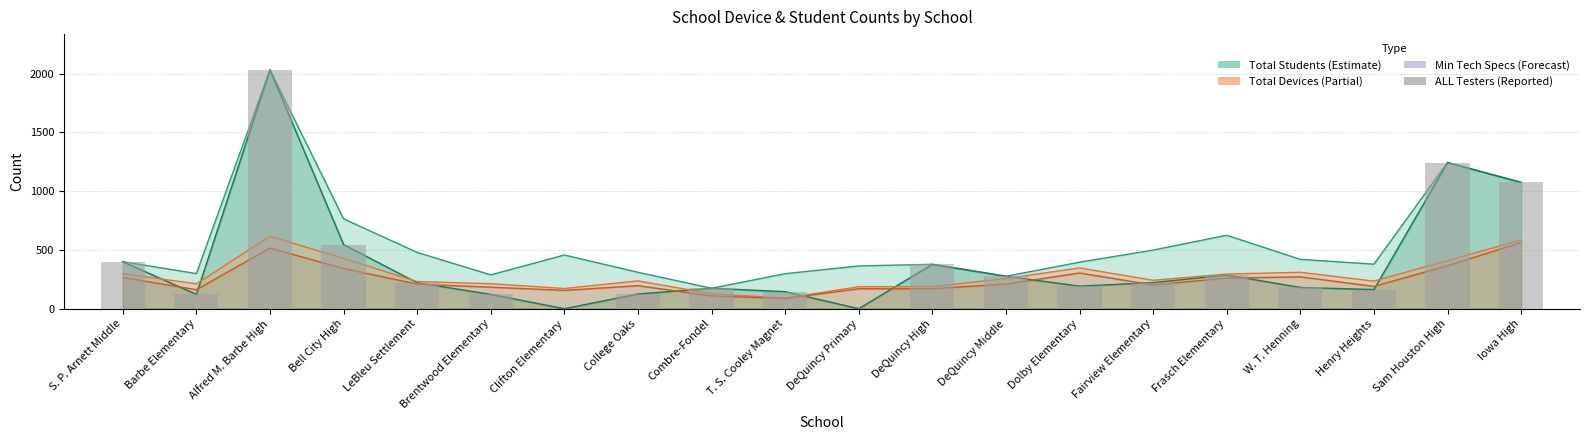

Count the number of values greater than 221.

9